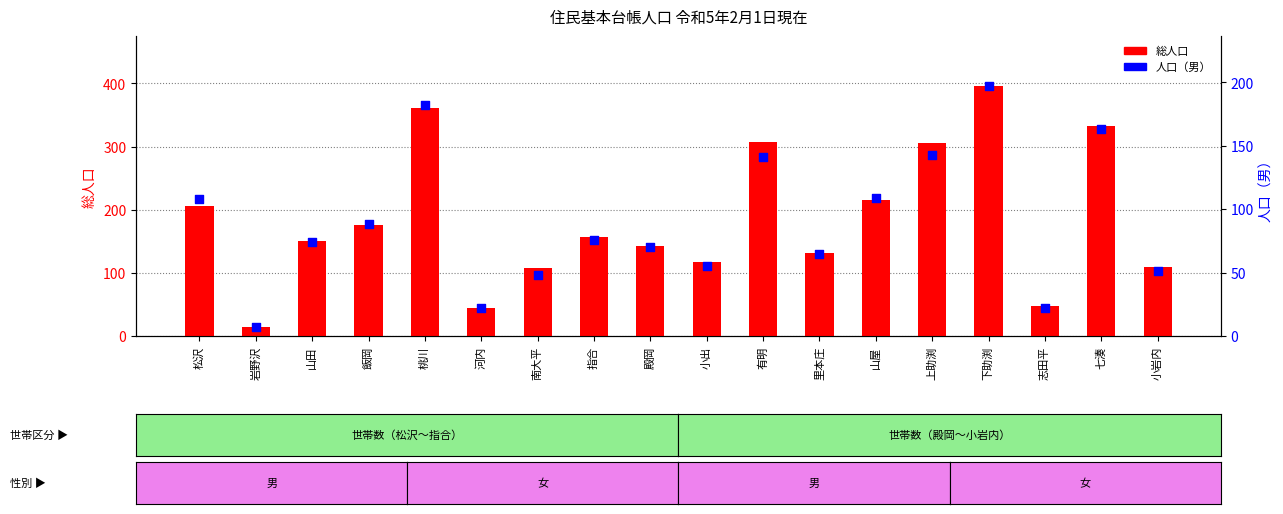

Which series has the largest total across all categories?

総人口